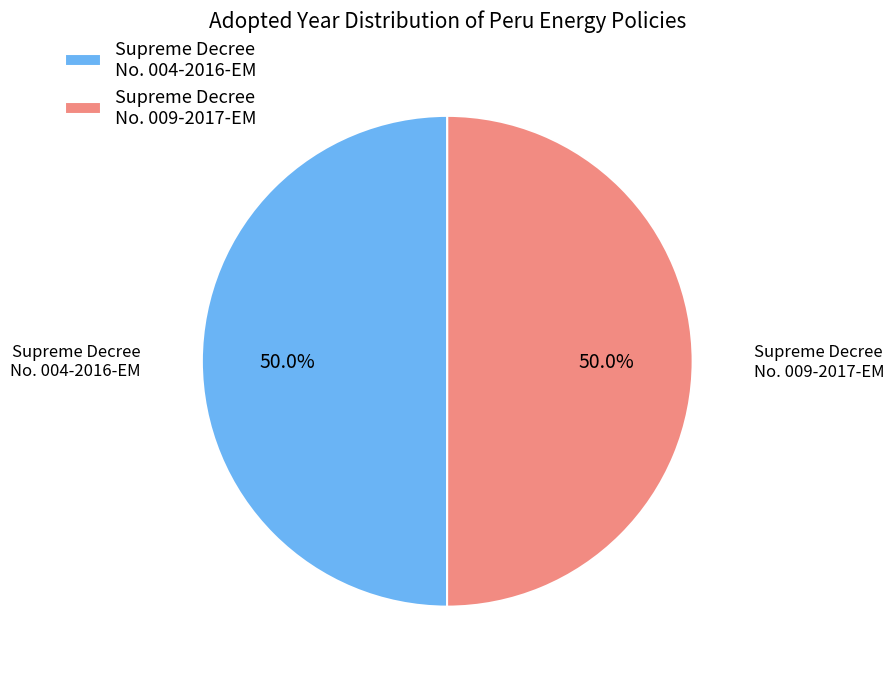

To the nearest percent, what percentage of the pie is Supreme Decree No. 009-2017-EM?

50%